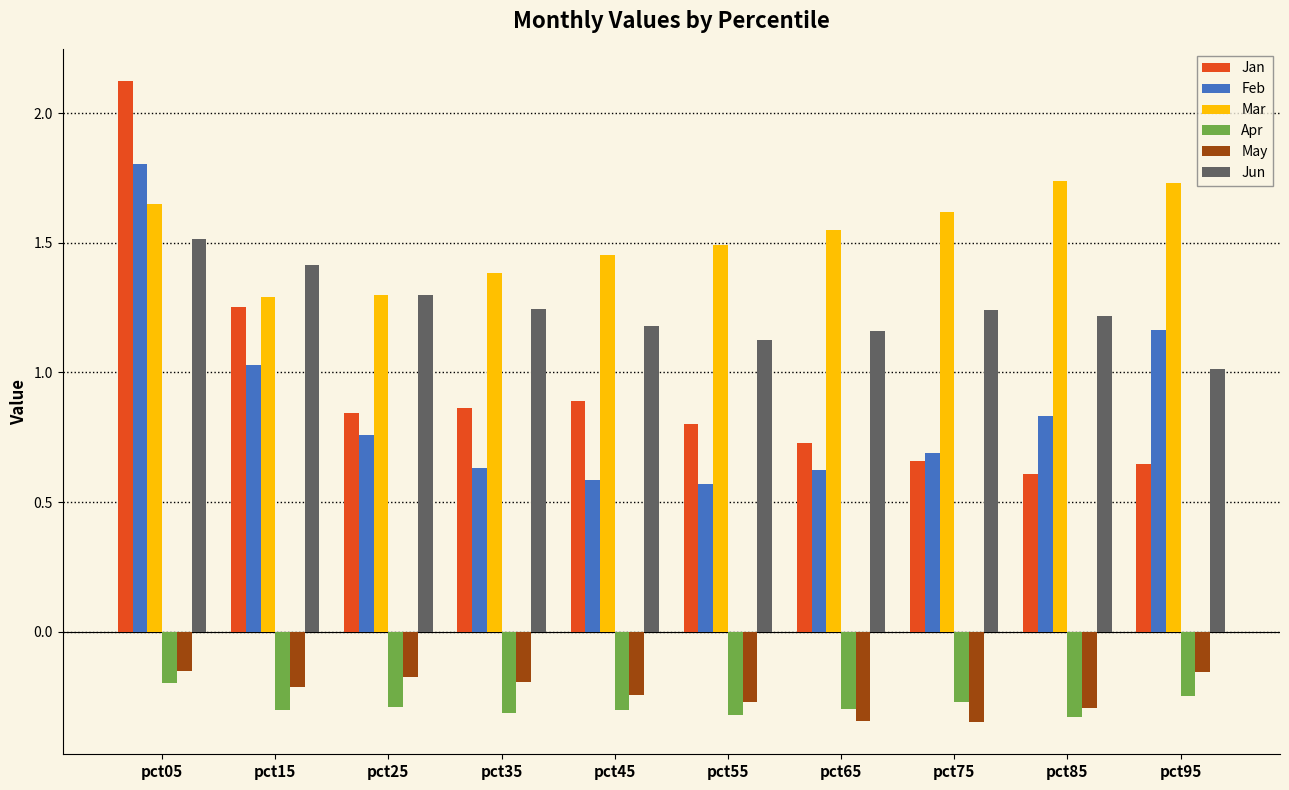

Where is Feb nearest to the value 1?

pct15